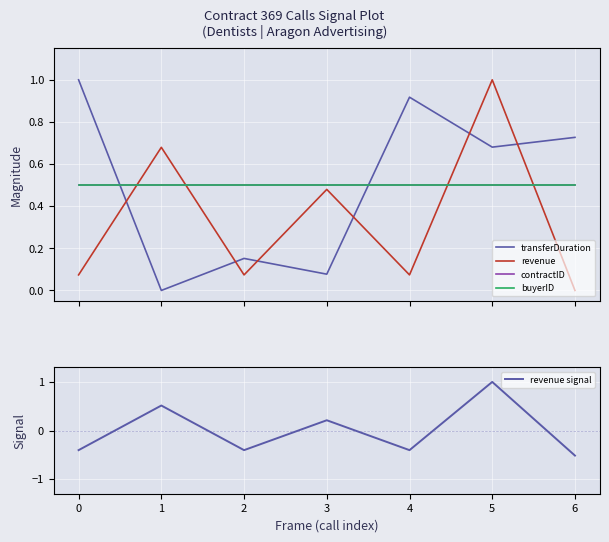

Reading right to left, what are all the values shown in this chart?

transferDuration: 0.7	0.7	0.9	0.1	0.2	0.0	1.0
revenue: 0.0	1.0	0.1	0.5	0.1	0.7	0.1
contractID: 0.5	0.5	0.5	0.5	0.5	0.5	0.5
buyerID: 0.5	0.5	0.5	0.5	0.5	0.5	0.5
revenue signal: -0.5	1.0	-0.4	0.2	-0.4	0.5	-0.4